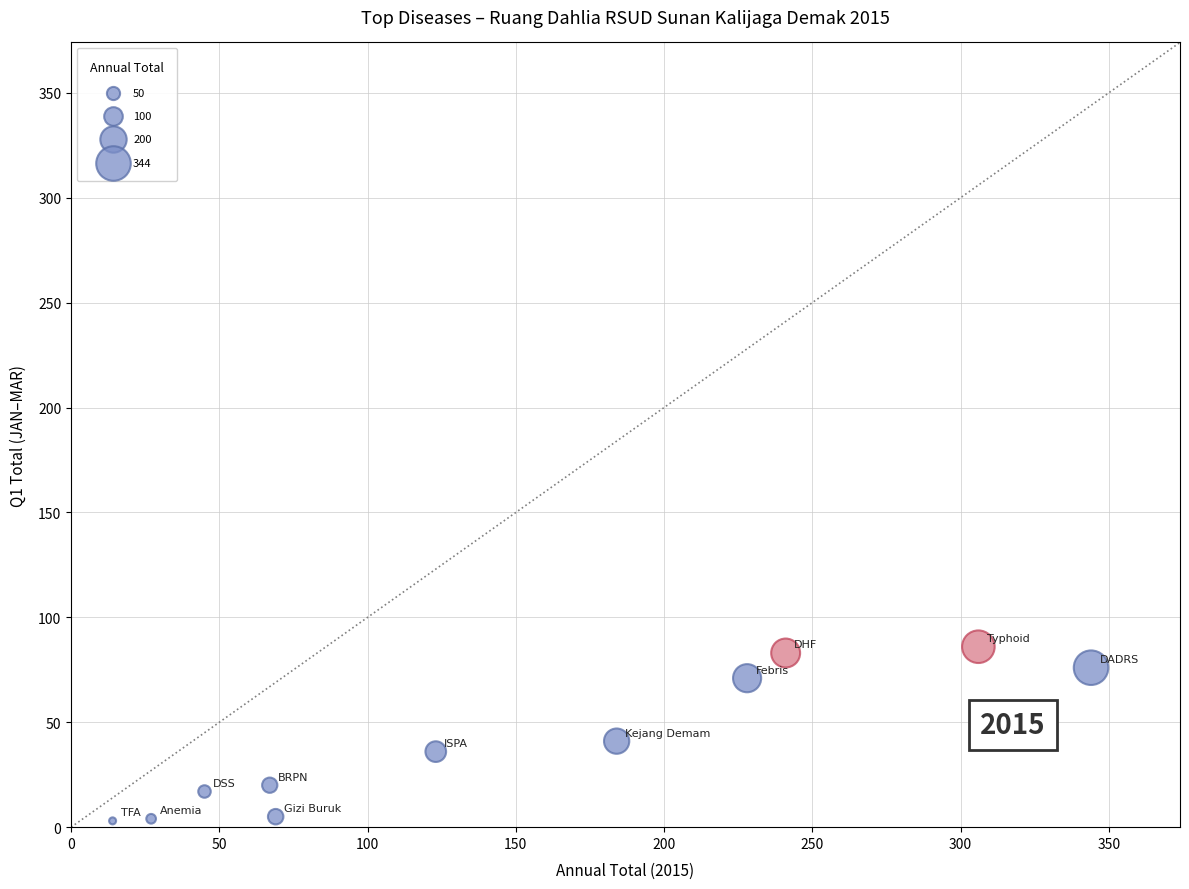

What is the average X value?

150